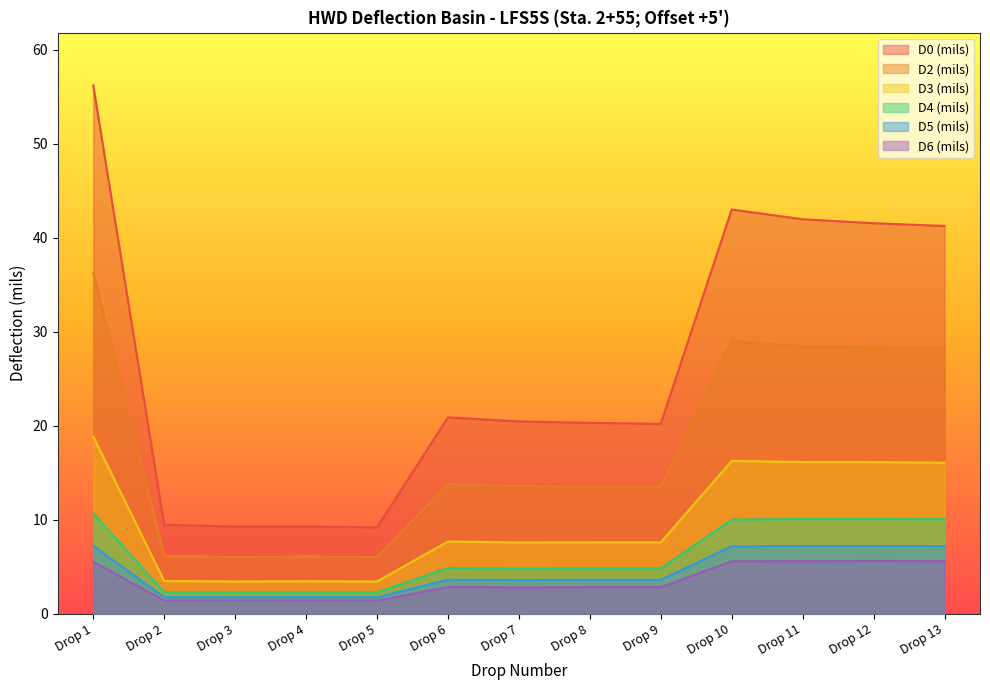

True or false: D6 (mils) and D4 (mils) intersect in this chart.

False